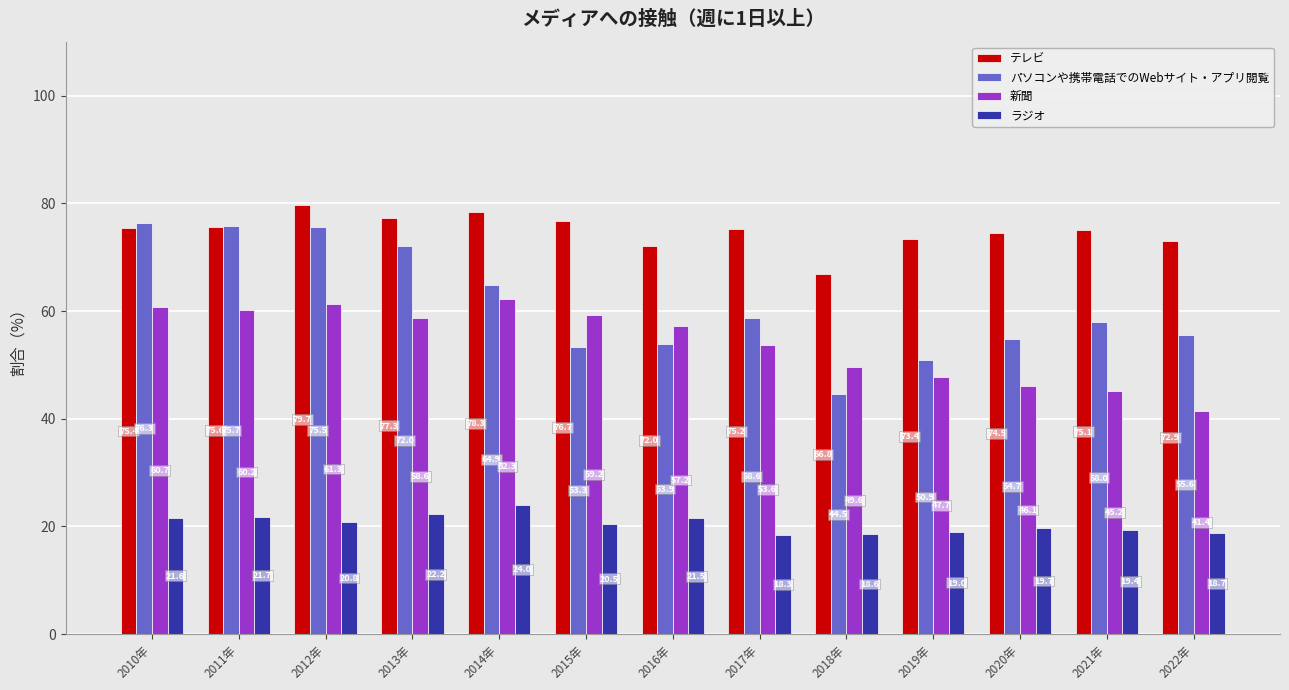

What is the label of the 4th bar from the left?

2013年